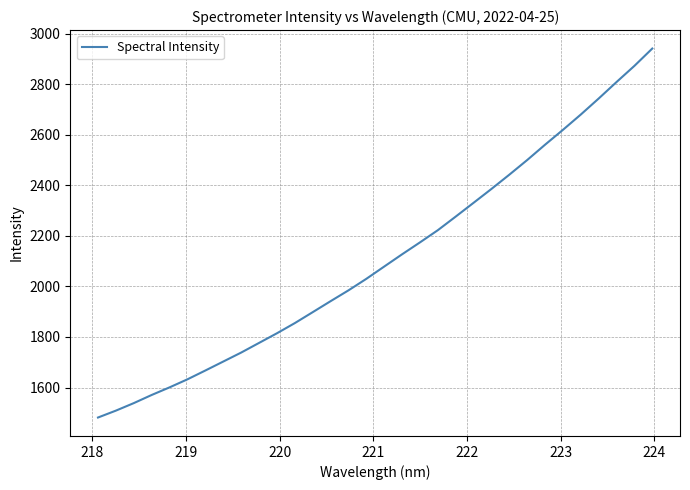

What is the greatest value displayed?

2942.1